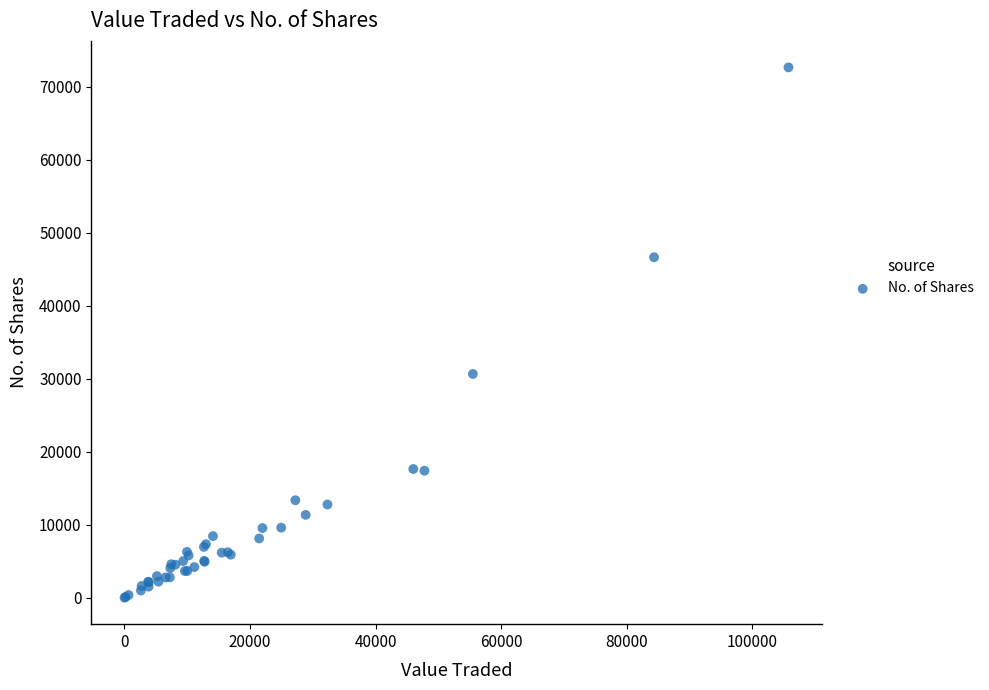

What Y value in the scatter plot is closest to 36323?

30651